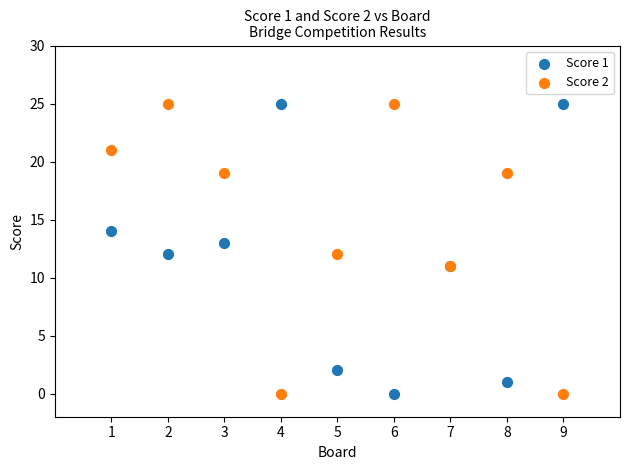

What is the X range (max minus min) for the scatter plot?

8